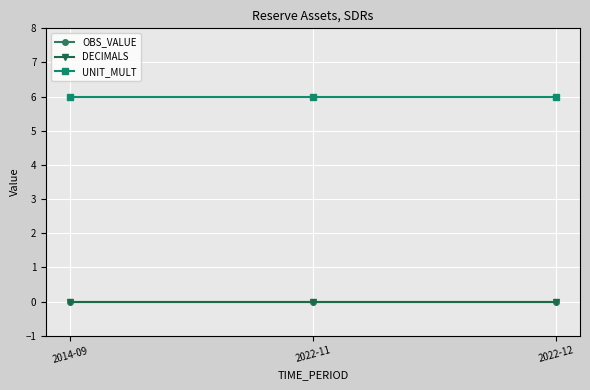

Which series has the largest total across all categories?

UNIT_MULT